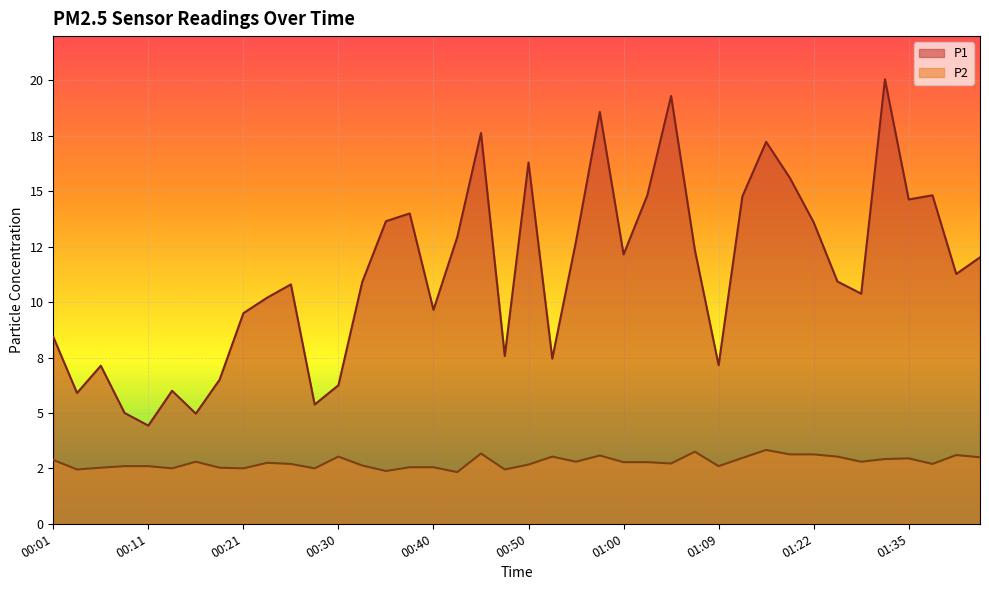

Is the value of P2 at 00:06 greater than the value of P1 at 00:23?

No